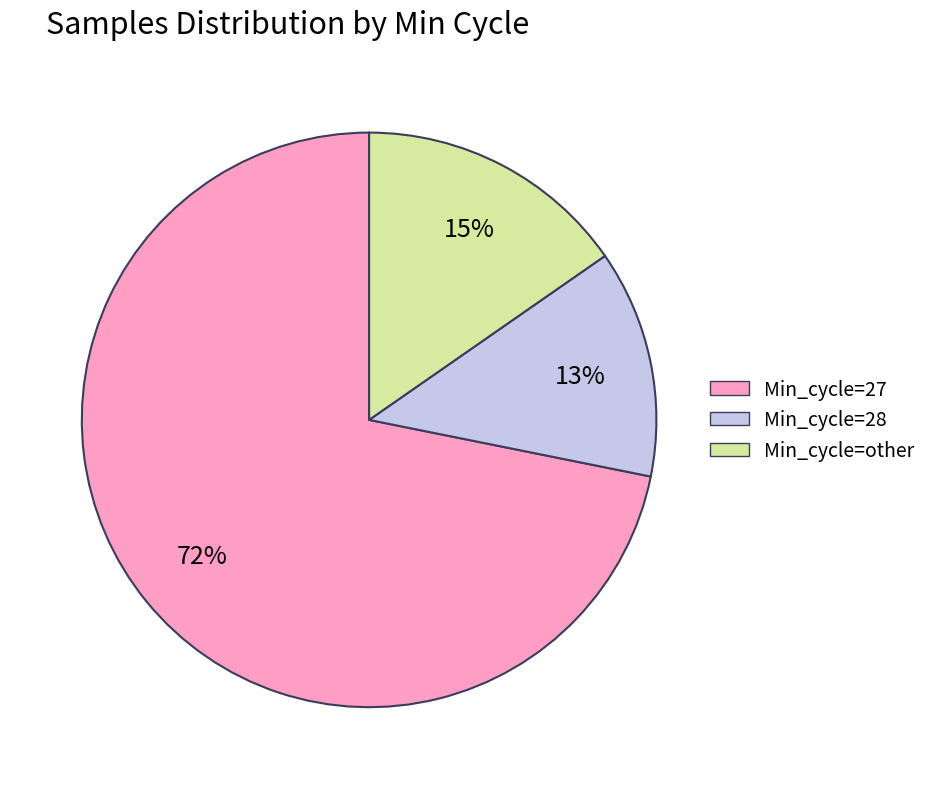

What is the smallest slice in the pie chart?

Min_cycle=28